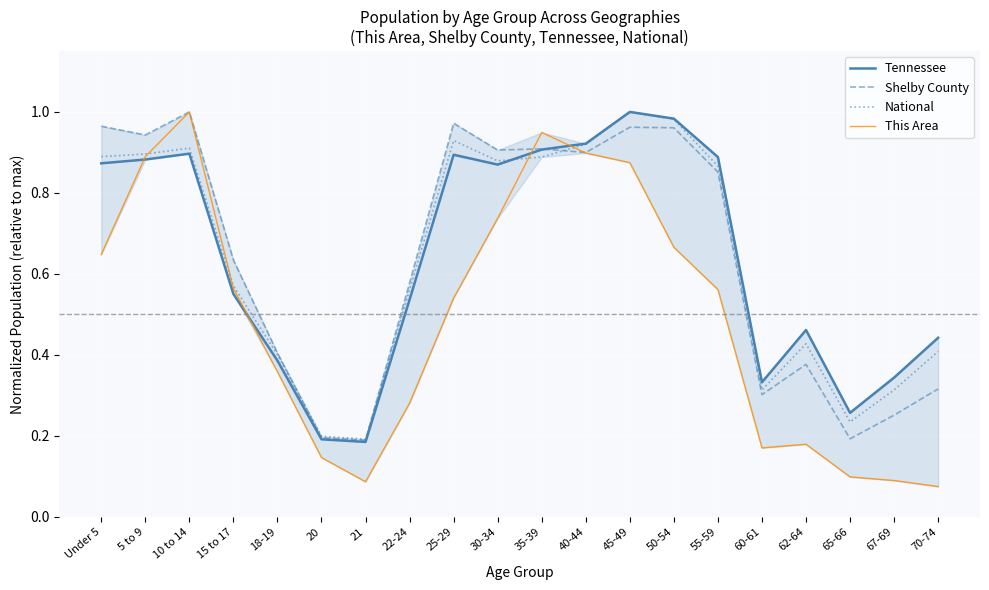

What is the label of the 14th point from the left?

50-54